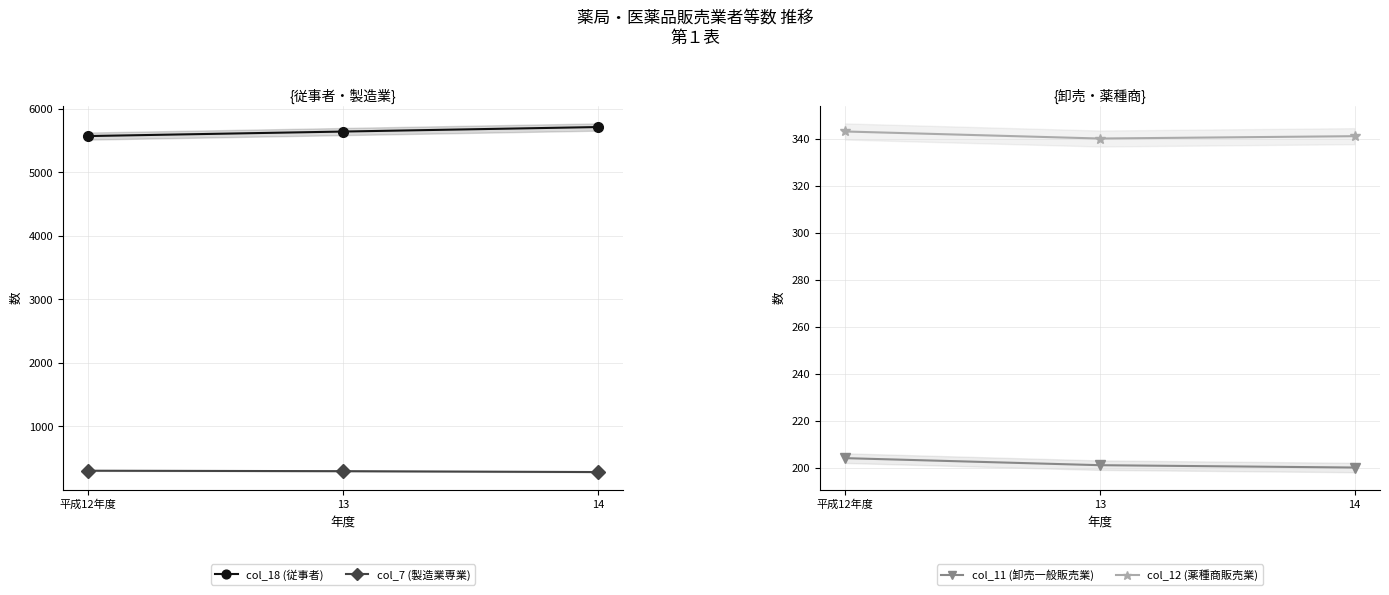

At which category does the chart reach its peak across all series?

14